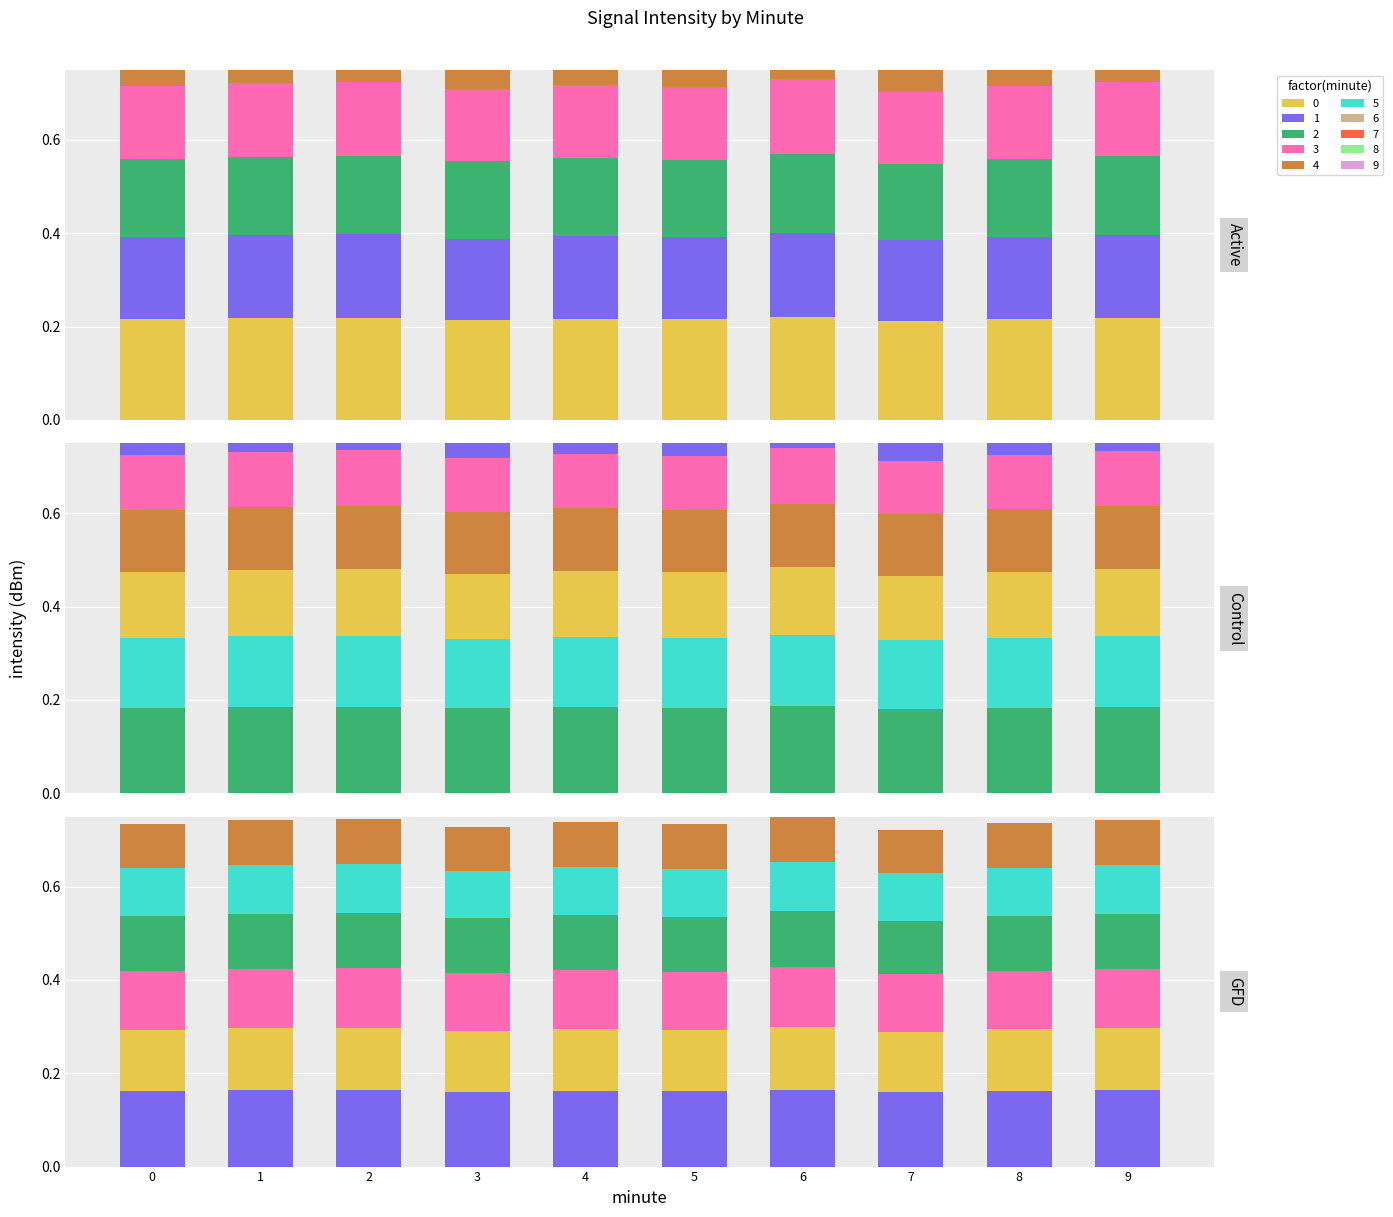

How many bars are there in each group?

6